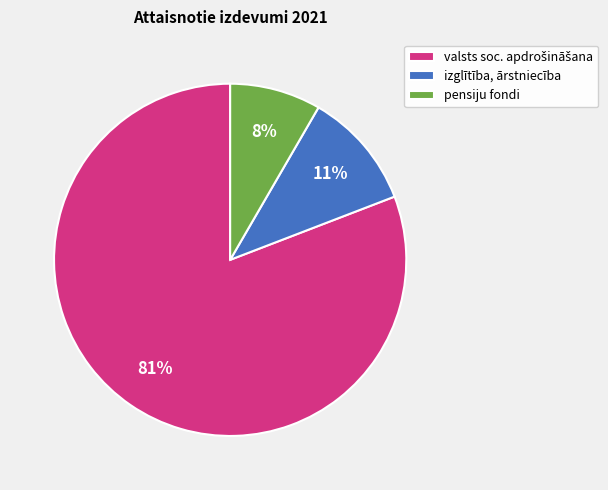

Is there a majority slice in this chart?

Yes